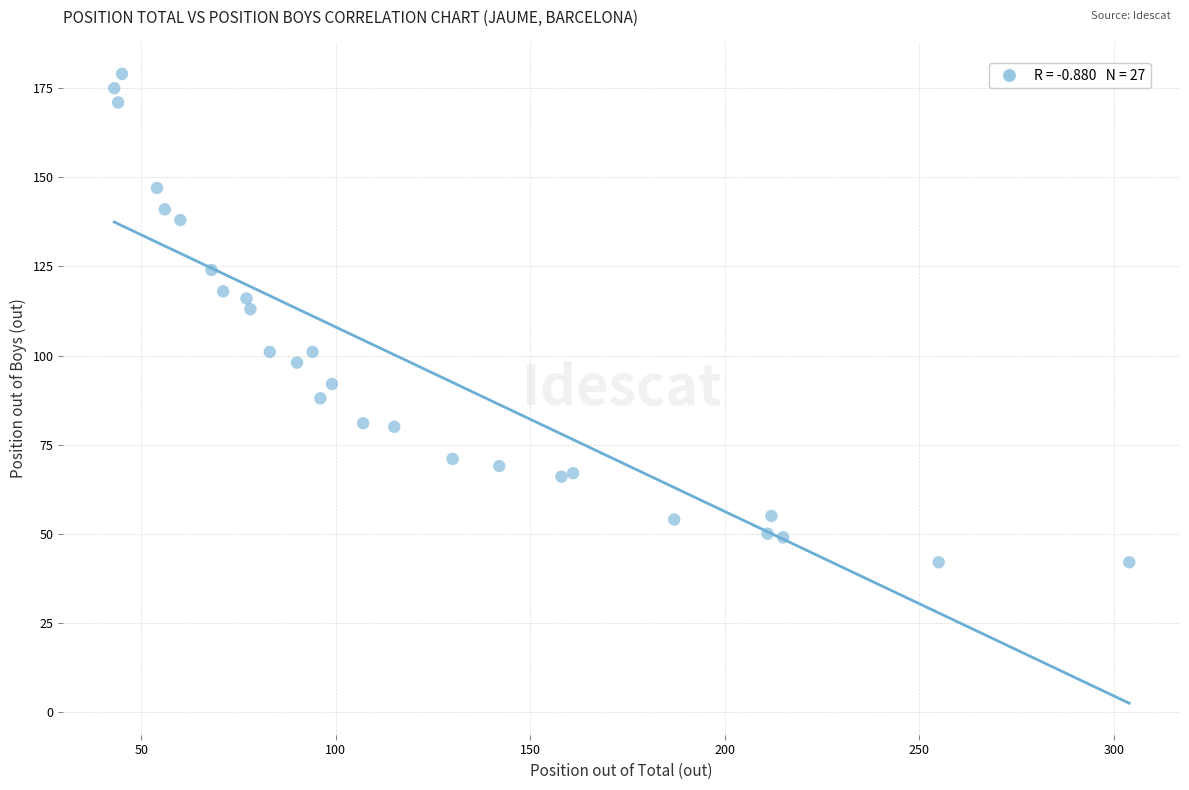

What Y value in the scatter plot is closest to 110?

113